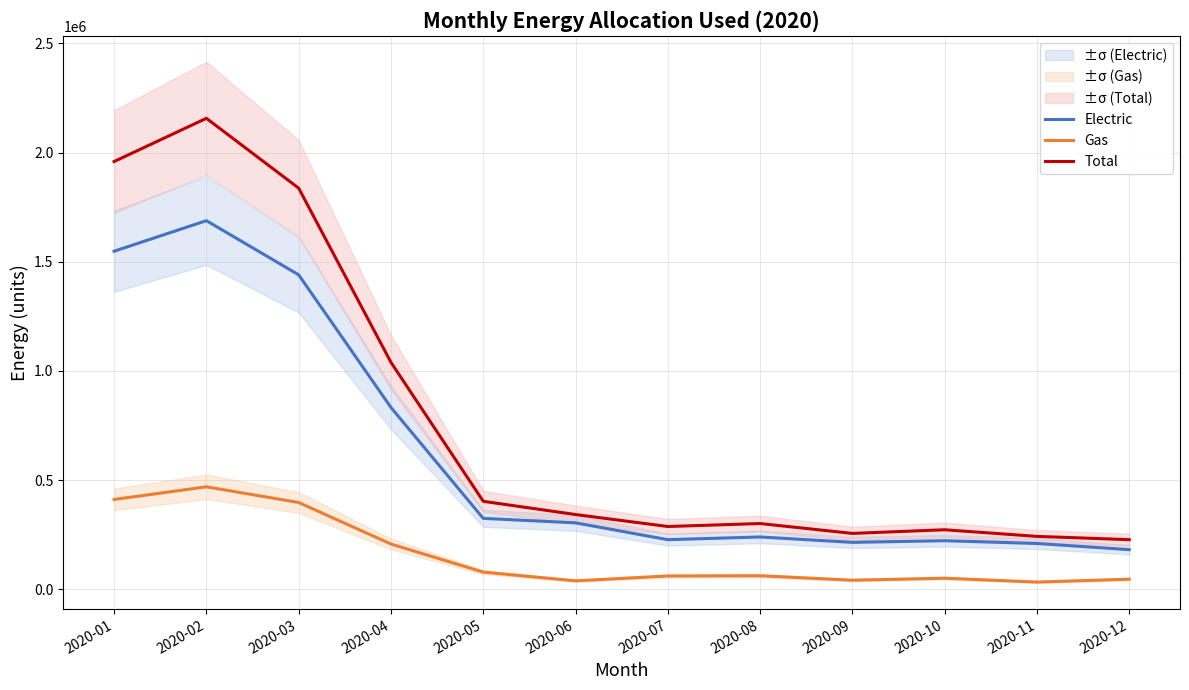

Rank the series by their maximum value, from lowest to highest.

Gas, Electric, Total